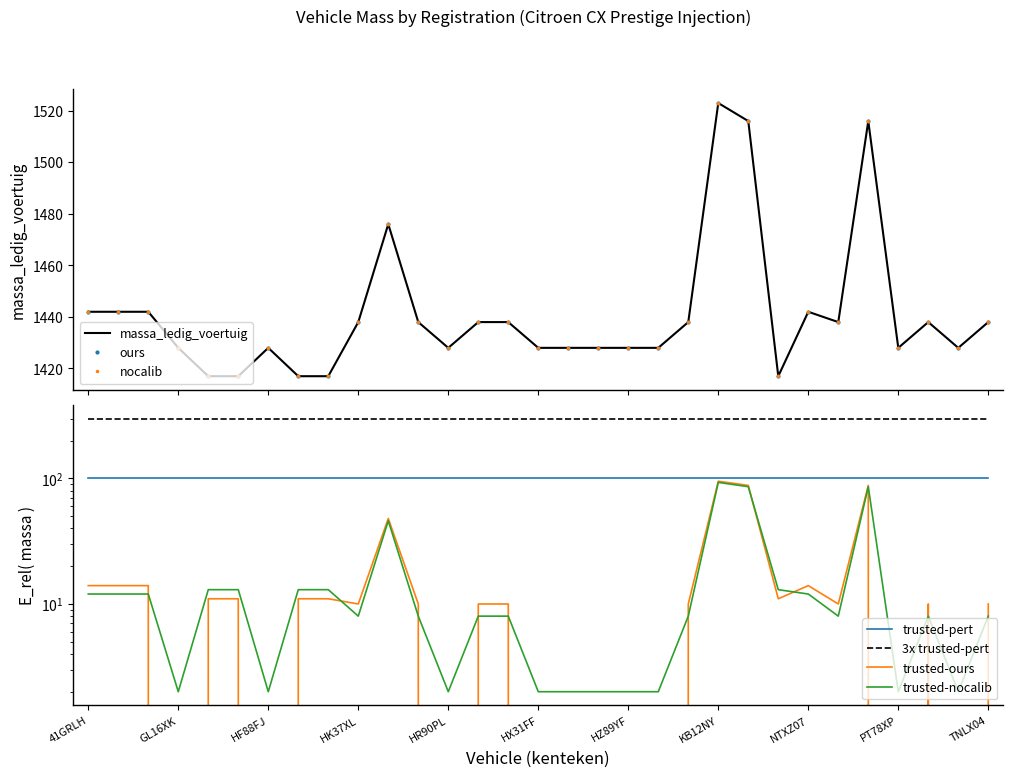

The value of massa_ledig_voertuig at GL16XK is 2131. True or false?

False